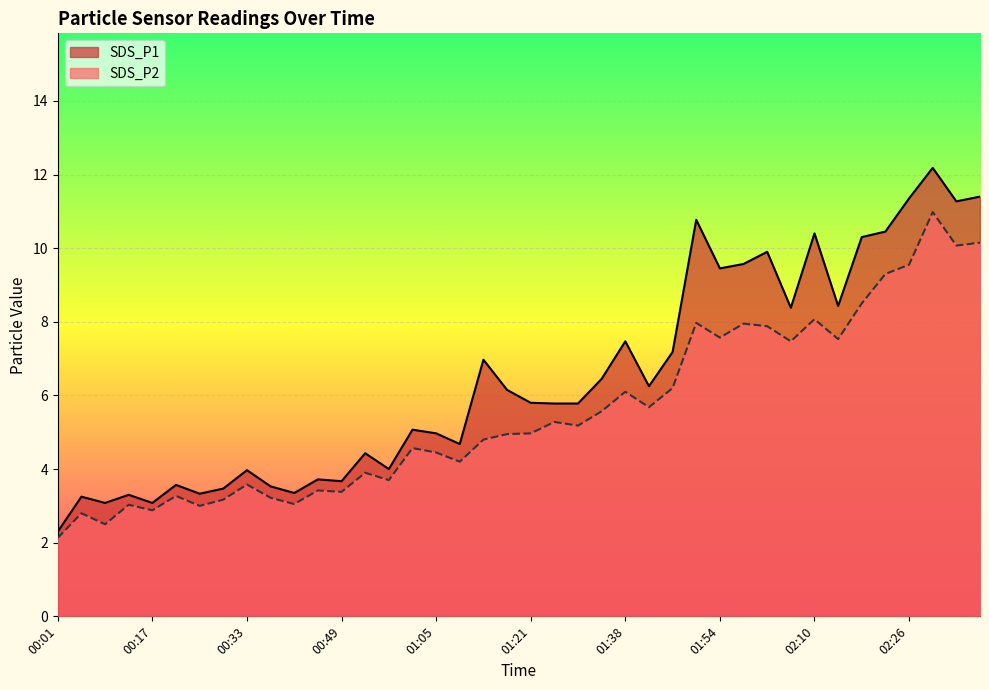

At which category is the sum across all series the highest?

02:30